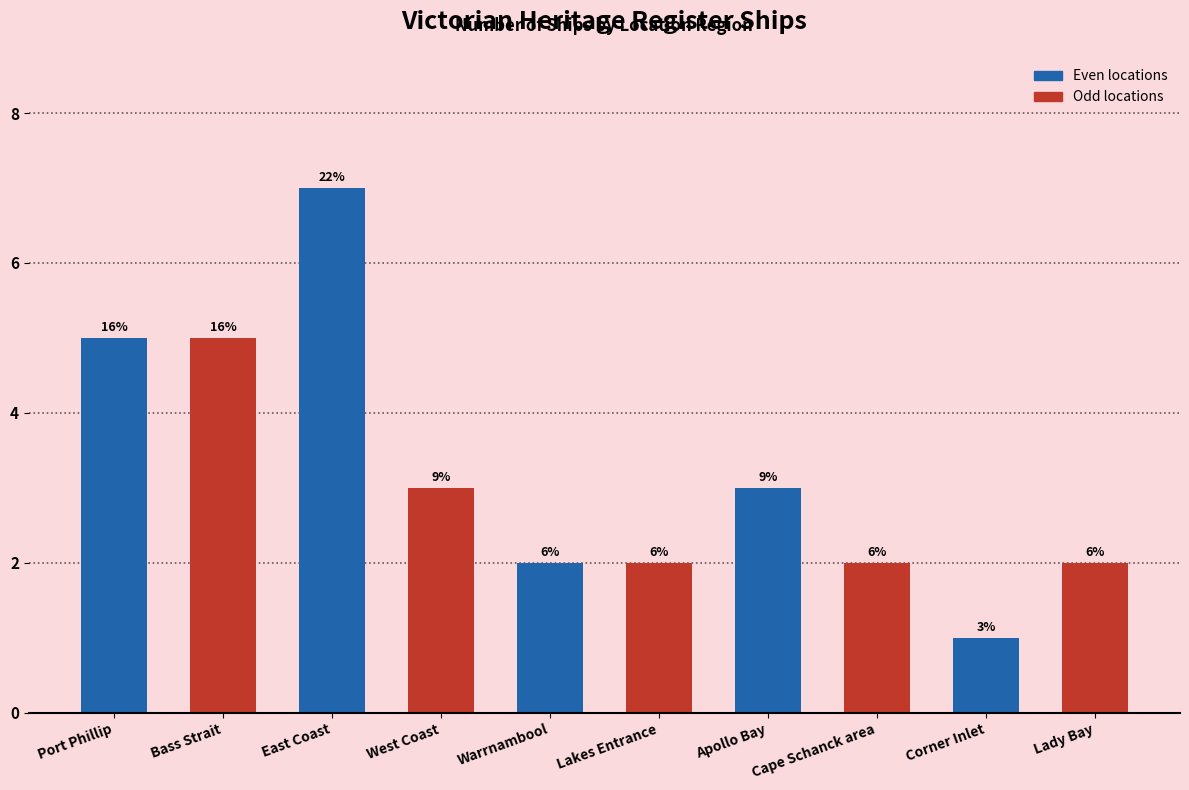

Which label corresponds to the smallest value in the chart?

Corner Inlet